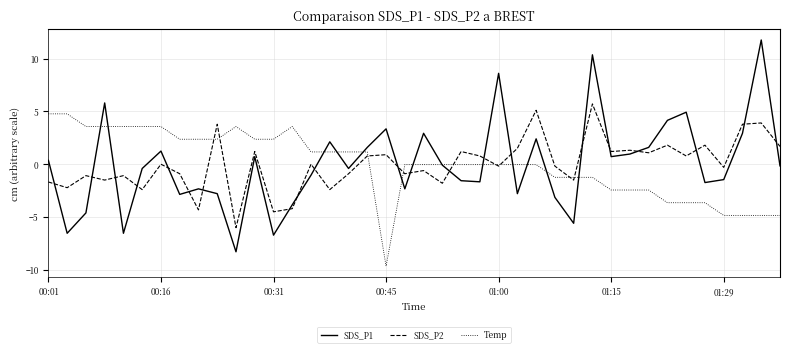

Which series has the largest range (max minus min)?

SDS_P1